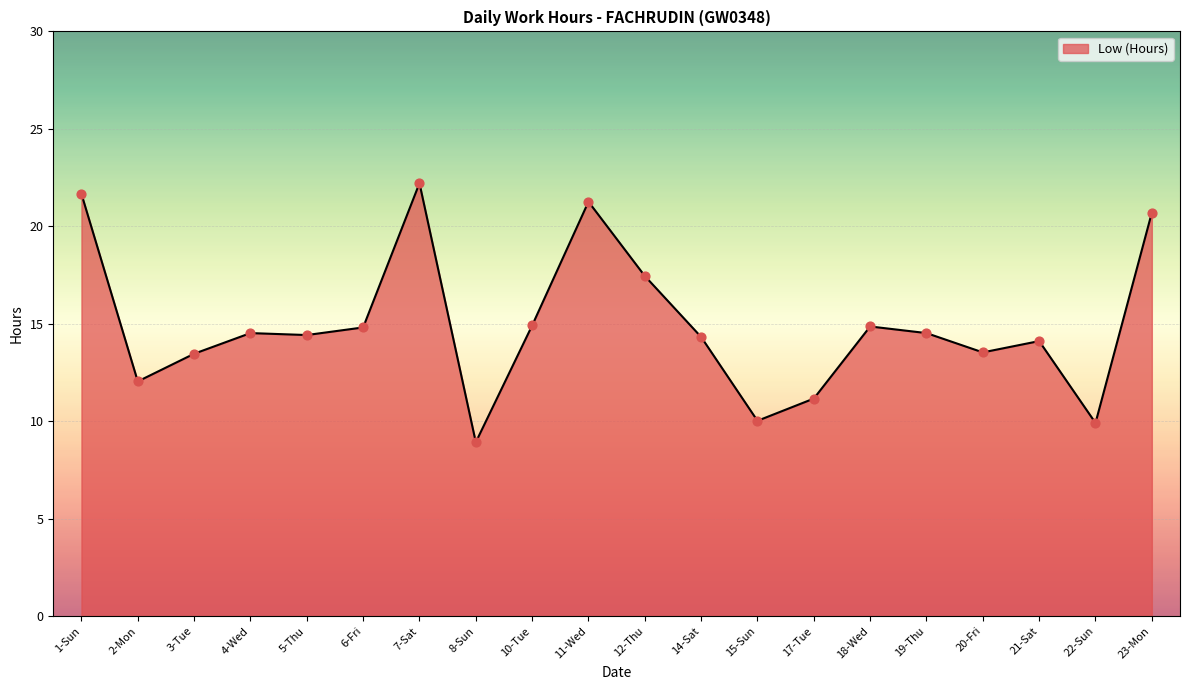

Which has a higher value, 3-Tue or 8-Sun?

3-Tue